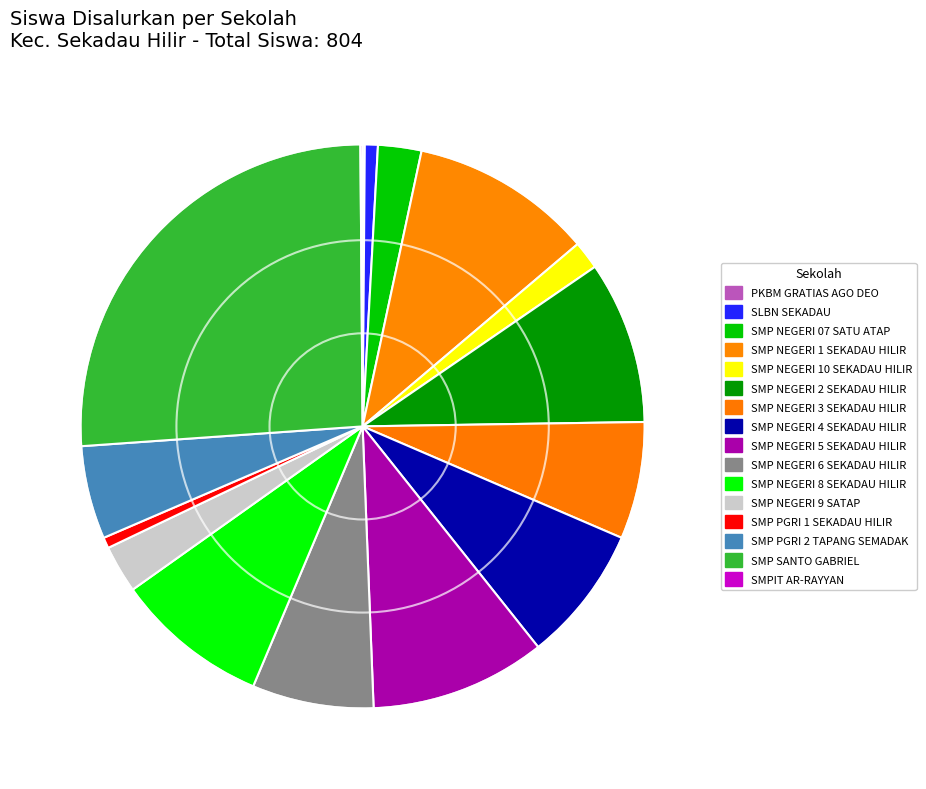

Is there a majority slice in this chart?

No